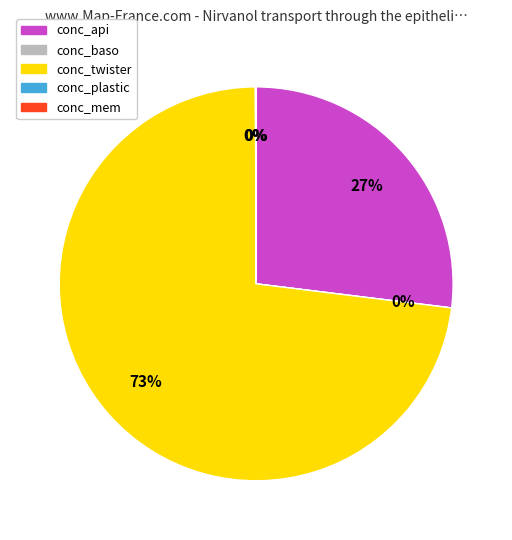

What portion of the pie excludes conc_api?

73.0%